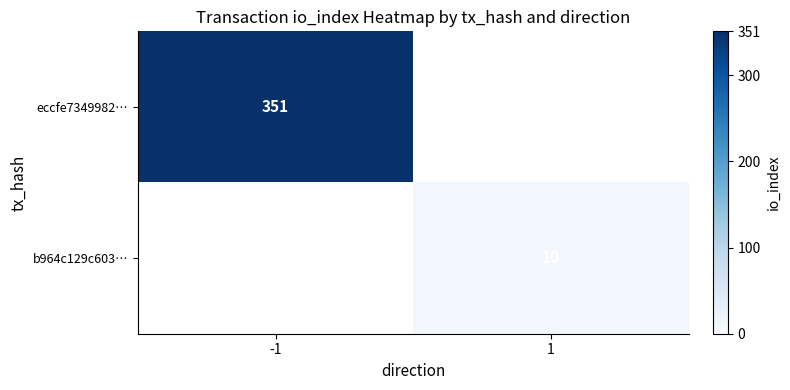

The eccfe7349982… series shows 351 at -1. True or false?

True